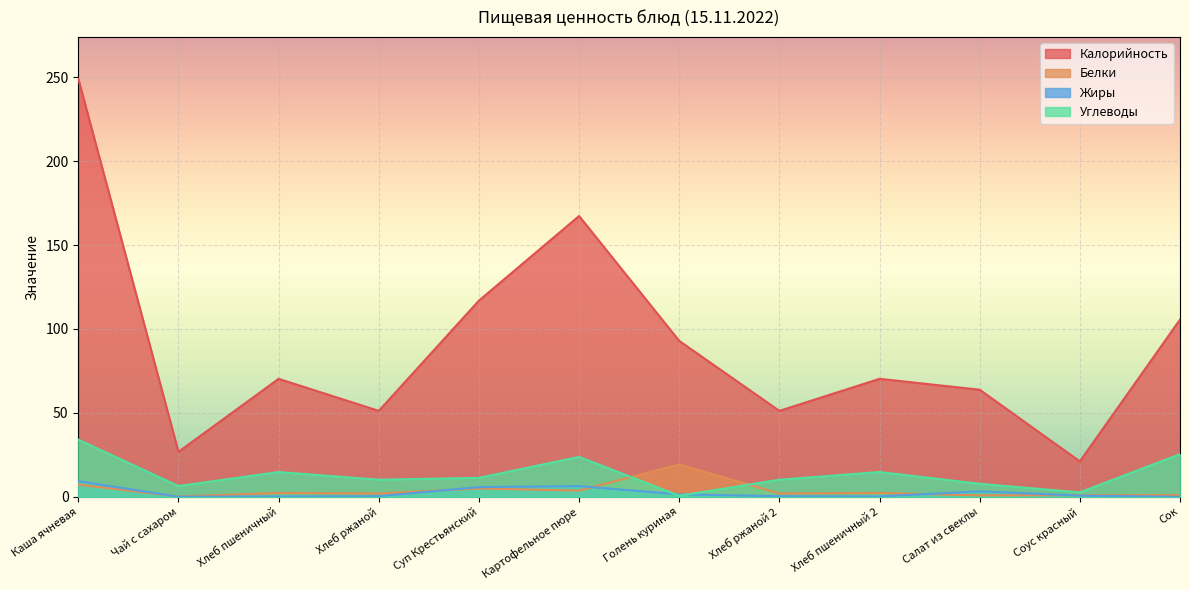

How many lines are shown in the chart?

4